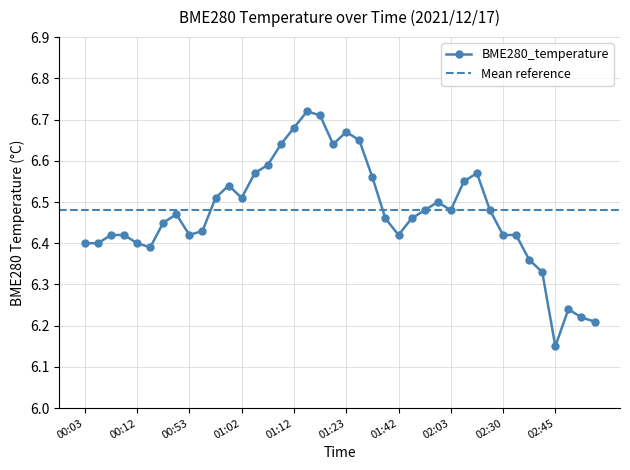

What is the minimum value shown in the chart?

6.2